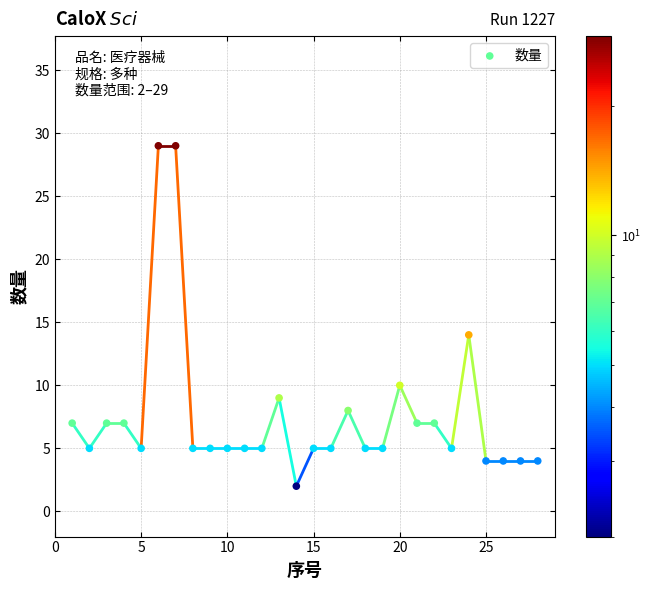

What is the range of X values (max minus min)?

27